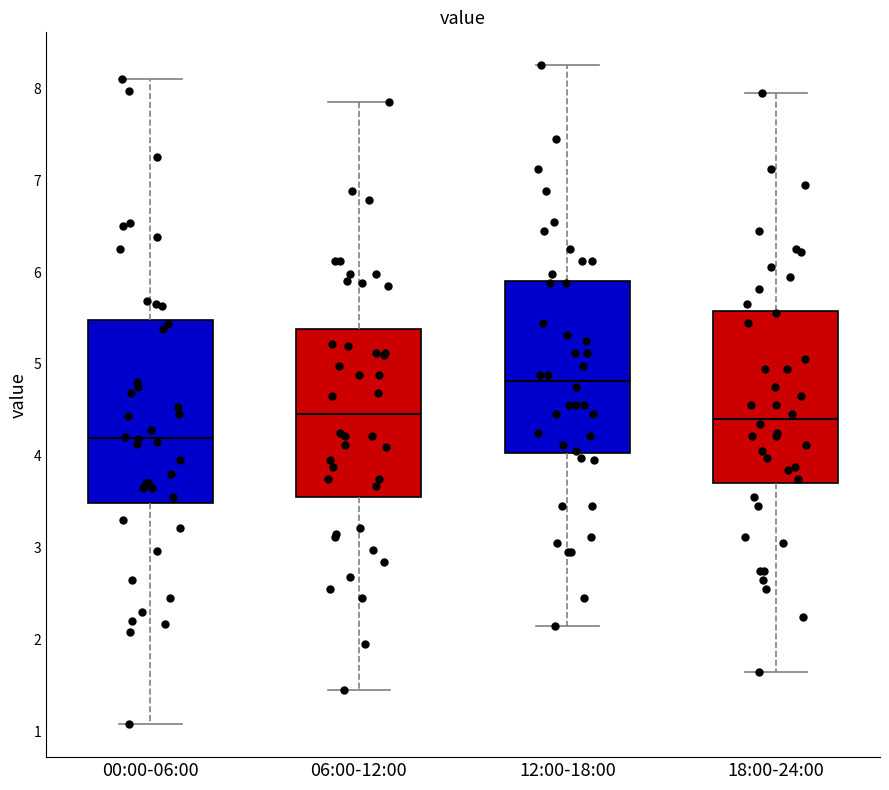

Where does the upper whisker of the box for 00:00-06:00 end on the y-axis? The values are not printed on the chart, so give them approximately, as read against the axis.

8.1